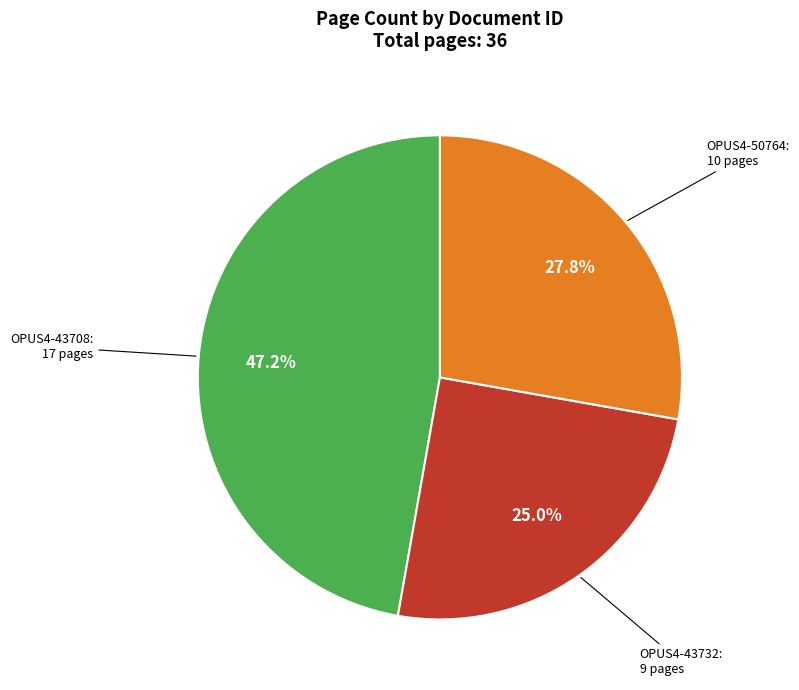

To the nearest percent, what portion does OPUS4-50764 represent?

28%